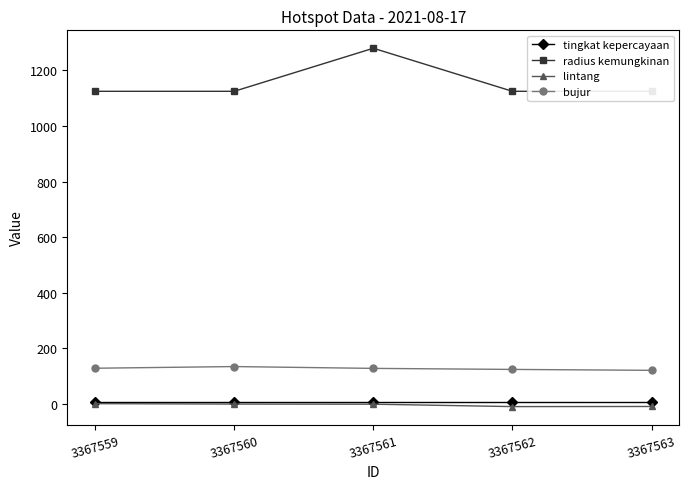

What is the spread (max minus min) of values at 3367562?

1135.1